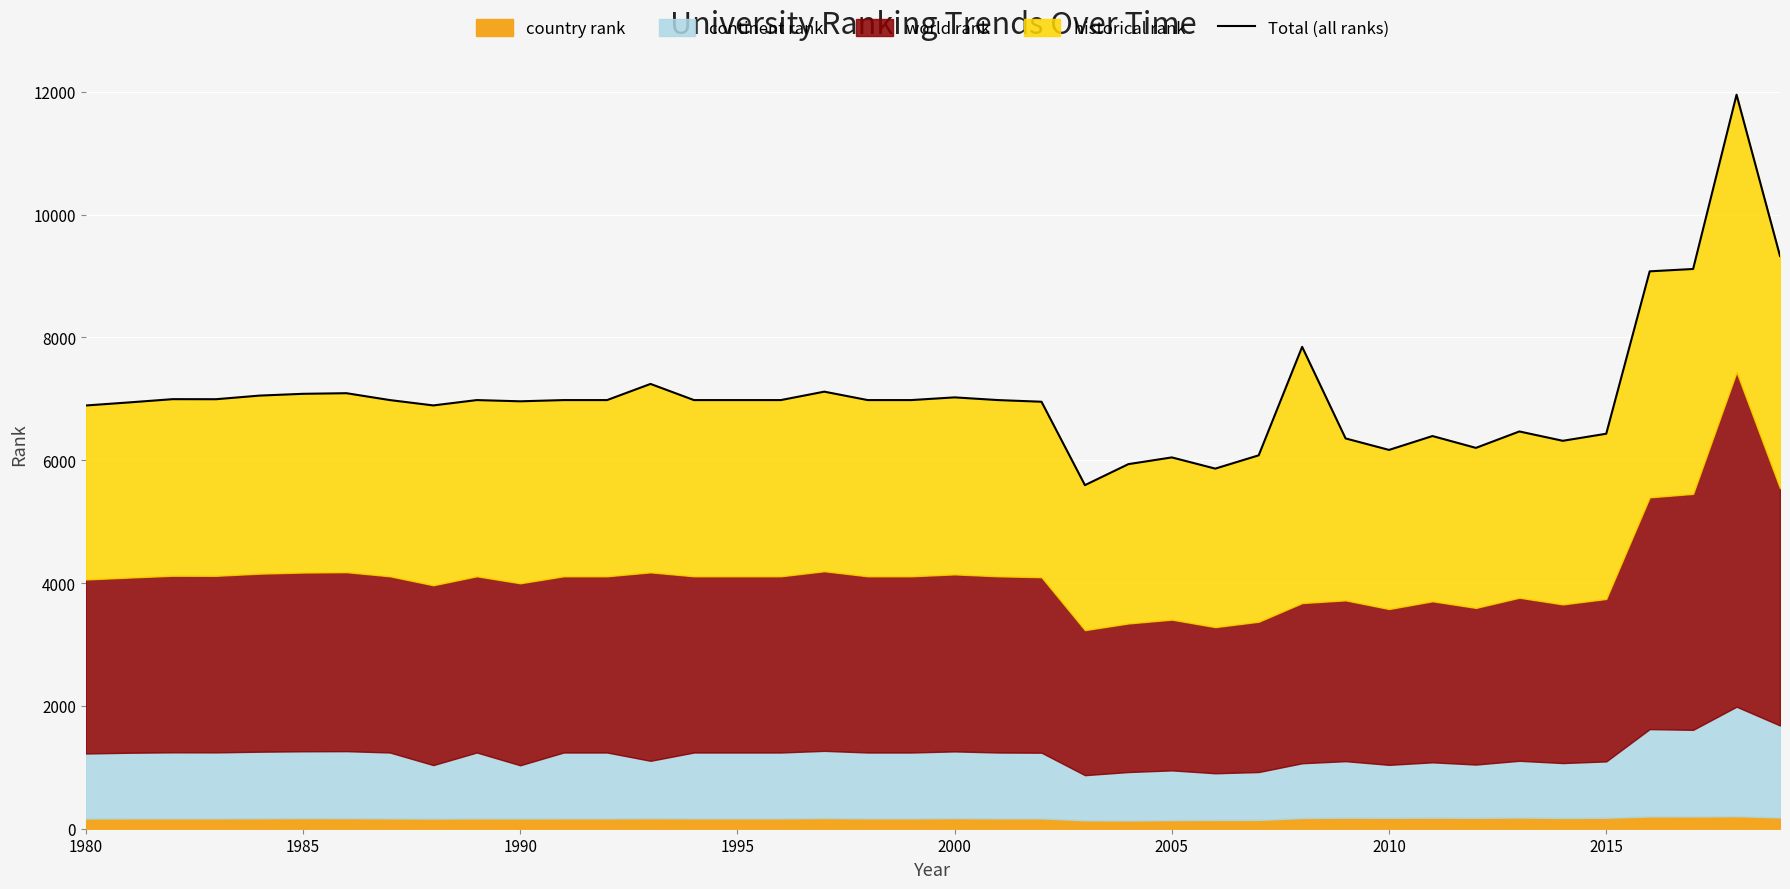

Reading left to right, transcribe all the data shown in this chart.

6891.0	6941.0	6994.0	6993.0	7052.0	7081.0	7091.0	6979.0	6892.0	6979.0	6959.0	6979.0	6979.0	7242.0	6979.0	6979.0	6979.0	7116.0	6979.0	6979.0	7023.0	6979.0	6952.0	5594.0	5936.0	6045.5	5863.0	6079.5	7845.5	6354.5	6167.5	6393.5	6200.5	6468.0	6316.0	6431.0	9075.0	9113.5	11951.0	9325.0